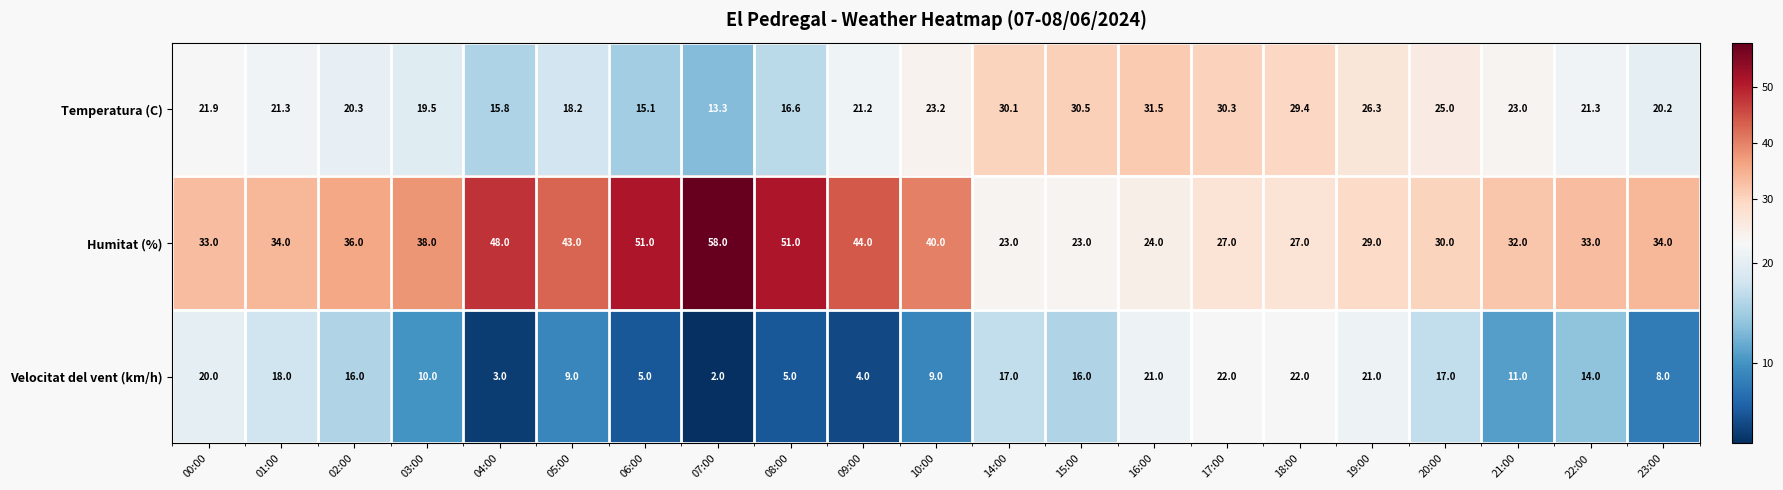

What is the average value of the Temperatura (C) series?

22.6